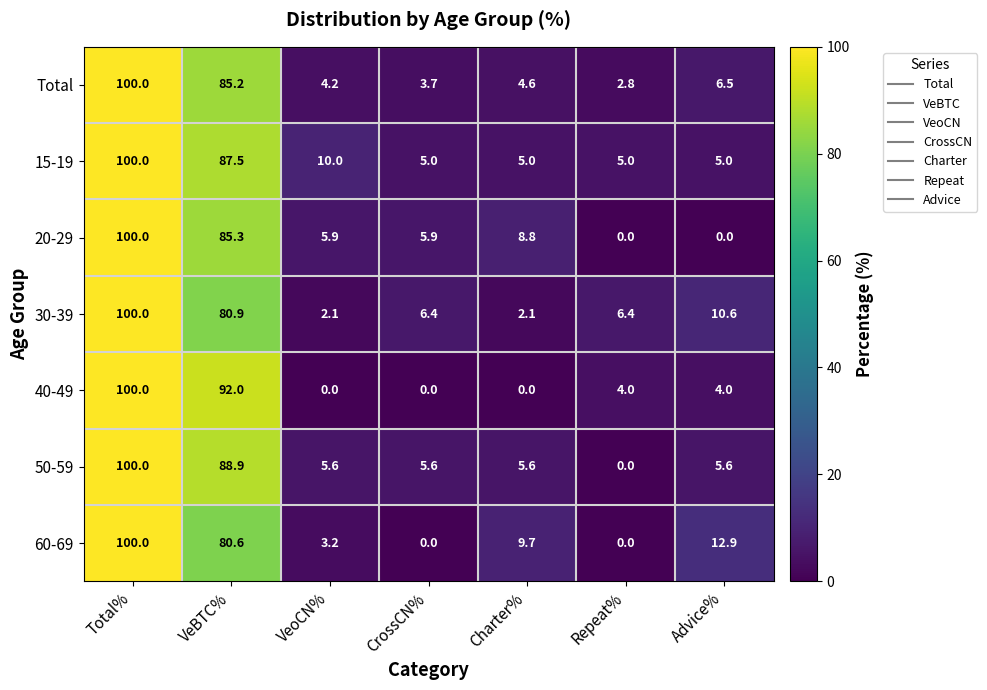

What is the sum of all 60-69 values?

206.4